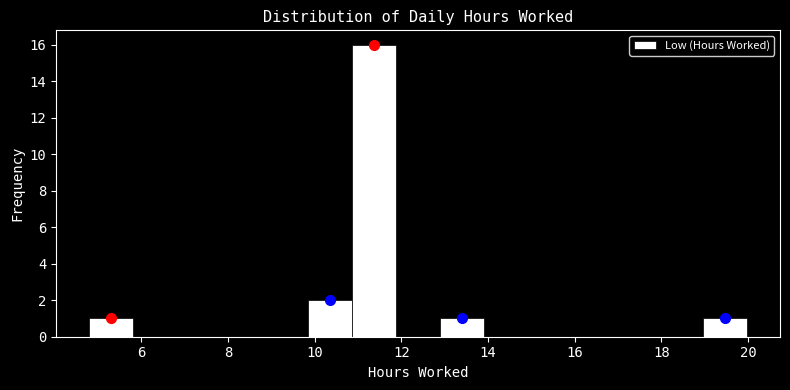

Reading left to right, transcribe this chart: for each bar, give the range it covers on the x-axis and its height. Neither the bar edges nor the heights are printed on the chart, so give them approximately, as read against the axes.

4.8 to 5.8: 1
5.8 to 6.8: 0
6.8 to 7.8: 0
7.8 to 8.8: 0
8.8 to 9.8: 0
9.8 to 10.8: 2
10.8 to 11.8: 16
11.8 to 12.8: 0
12.8 to 14.0: 1
14.0 to 15.0: 0
15.0 to 16.0: 0
16.0 to 17.0: 0
17.0 to 18.0: 0
18.0 to 19.0: 0
19.0 to 20.0: 1